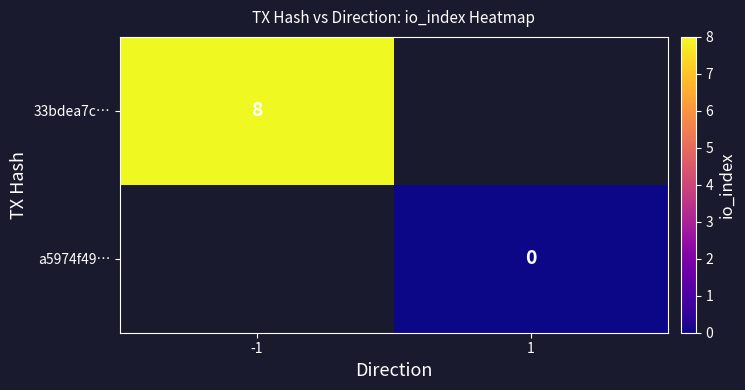

Count the number of categories in the chart.

2